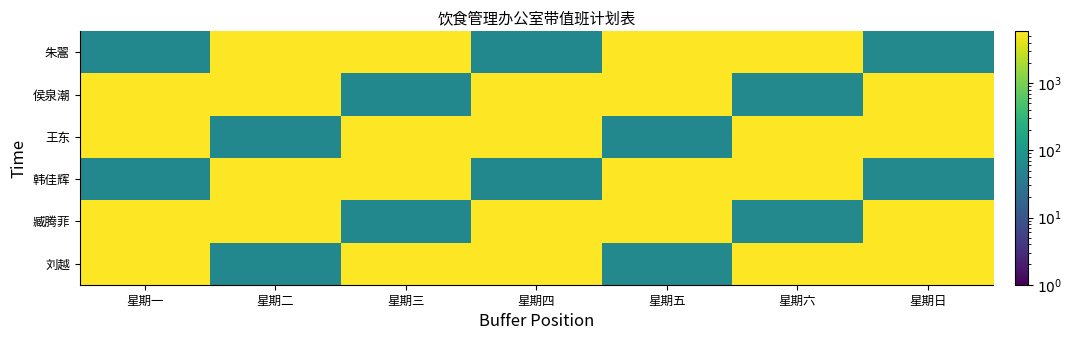

Reading right to left, list all the values displayed in this chart.

朱翯: 星期日=58.6	星期六=5852.0	星期五=5839.0	星期四=58.3	星期三=5813.0	星期二=5800.0	星期一=57.9
侯泉潮: 星期日=5869.0	星期六=58.6	星期五=5843.0	星期四=5830.0	星期三=58.2	星期二=5804.0	星期一=5791.0
王东: 星期日=5877.0	星期六=5864.0	星期五=58.5	星期四=5838.0	星期三=5825.0	星期二=58.1	星期一=5799.0
韩佳辉: 星期日=58.8	星期六=5871.0	星期五=5858.0	星期四=58.5	星期三=5832.0	星期二=5819.0	星期一=58.1
臧腾菲: 星期日=5890.0	星期六=58.8	星期五=5864.0	星期四=5851.0	星期三=58.4	星期二=5825.0	星期一=5812.0
刘越: 星期日=5900.0	星期六=5887.0	星期五=58.7	星期四=5861.0	星期三=5848.0	星期二=58.4	星期一=5822.0